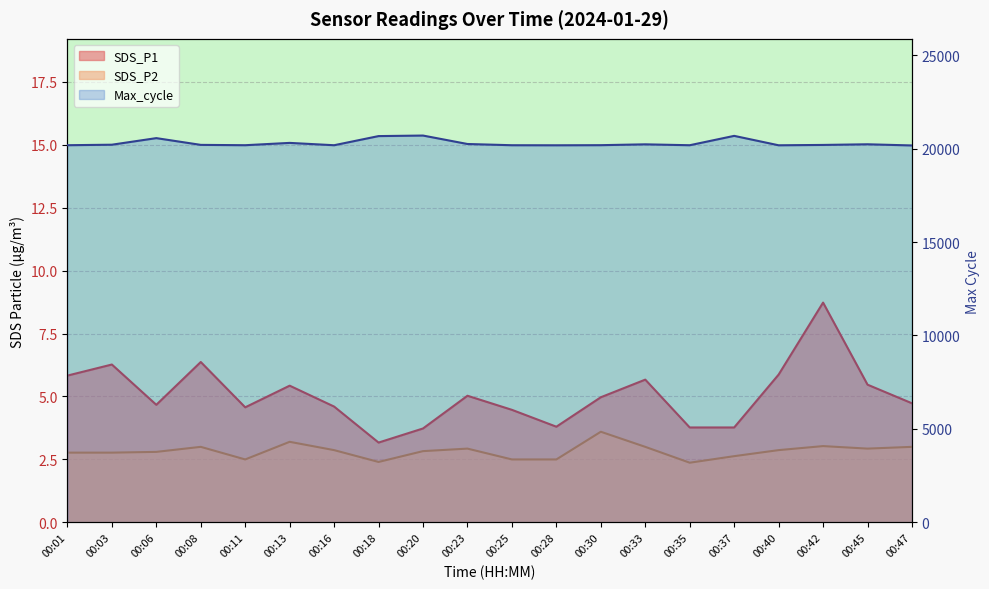

True or false: Max_cycle and SDS_P2 intersect in this chart.

False